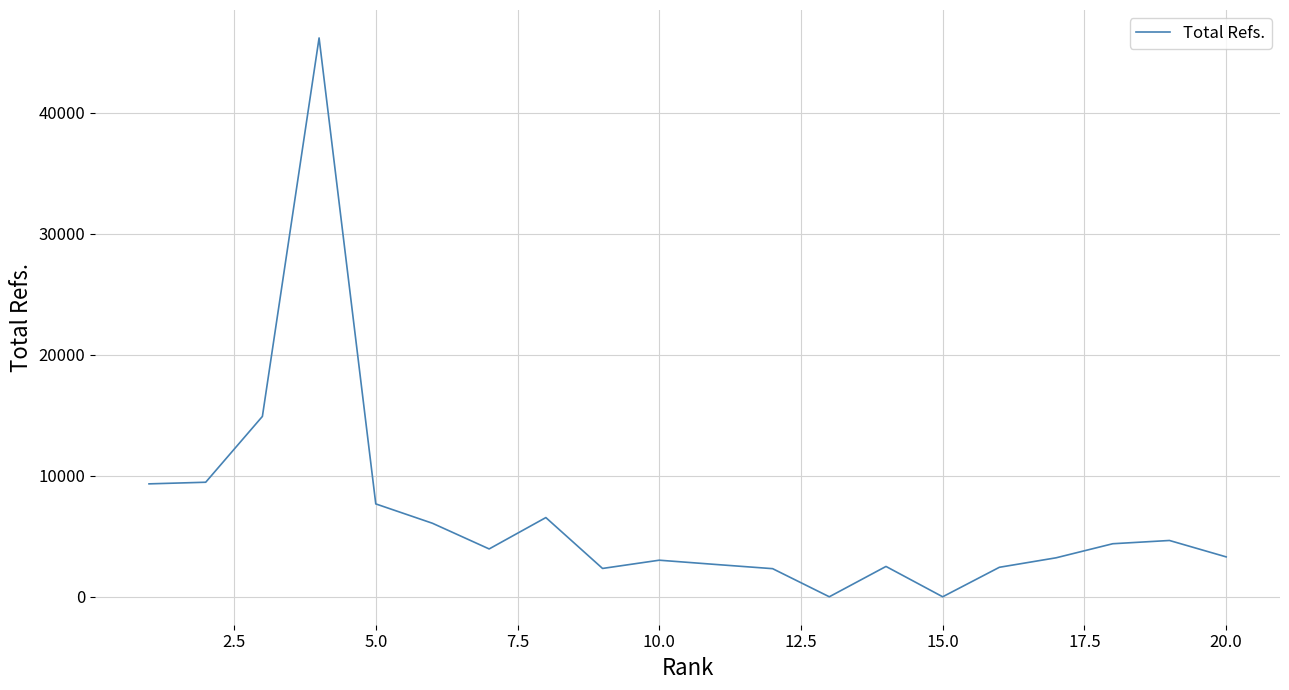

What is the maximum value shown in the chart?

46175